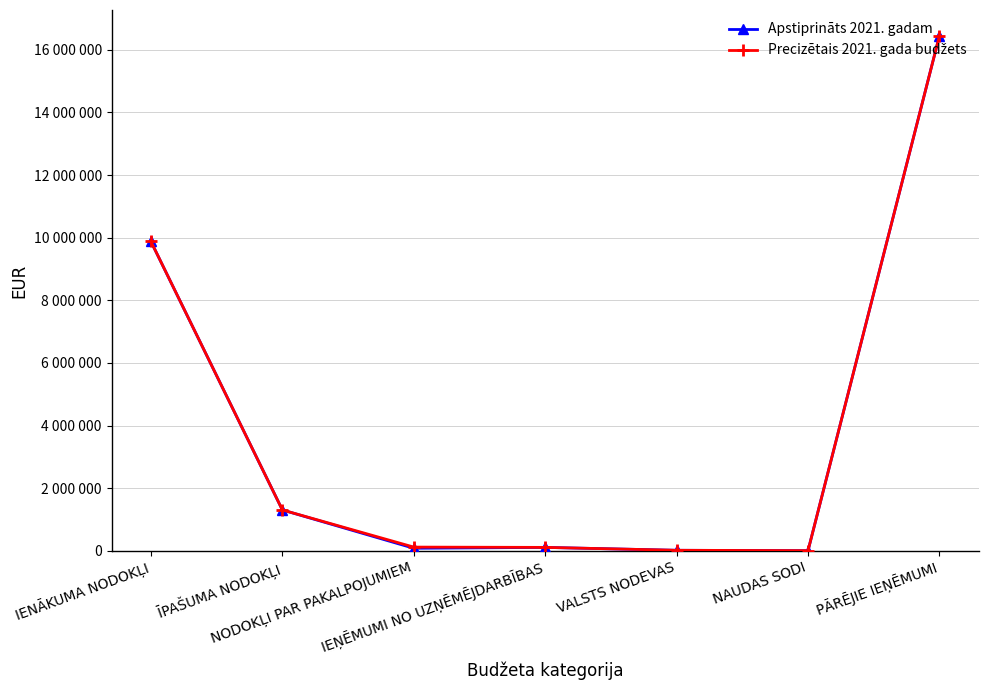

Reading left to right, transcribe all the data shown in this chart.

Apstiprināts 2021. gadam: 9879142	1305322	82347	110000	17585	5000	16449684
Precizētais 2021. gada budžets: 9879142	1305322	119541	110000	17585	6300	16449684